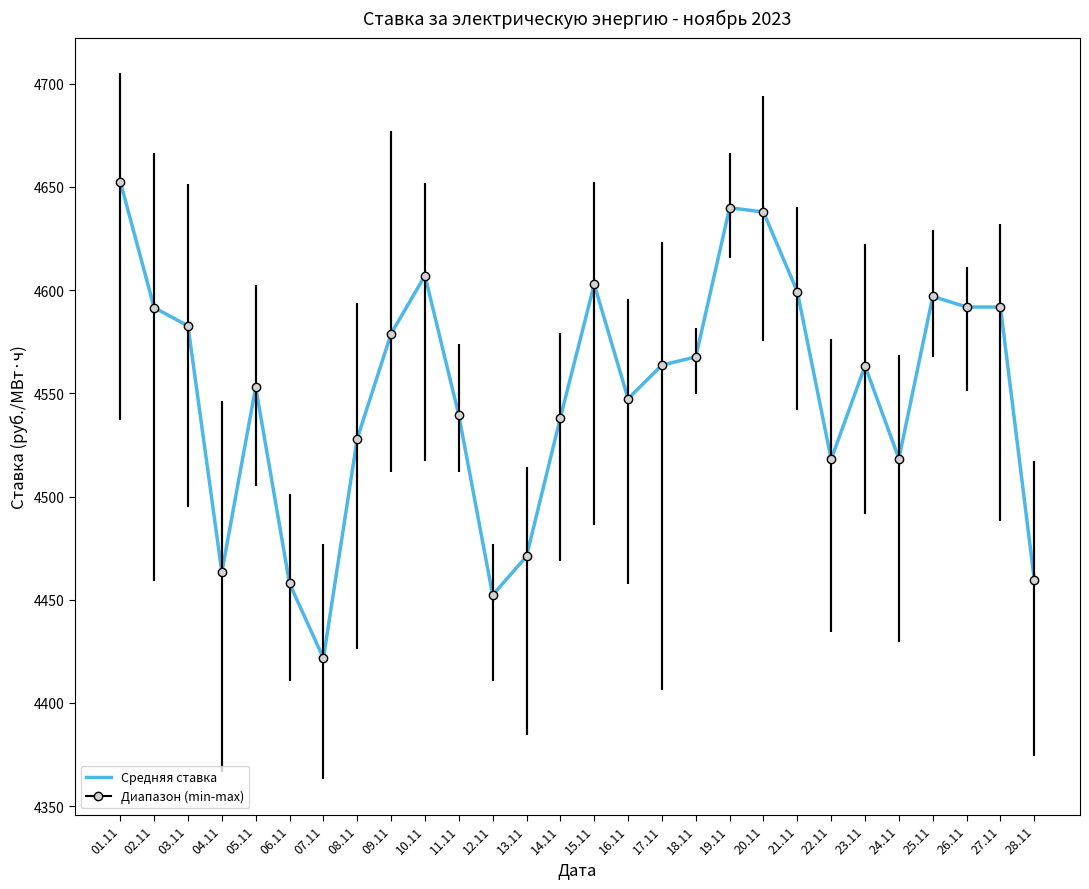

Reading left to right, transcribe all the data shown in this chart.

01.11=4652.6	02.11=4591.5	03.11=4582.7	04.11=4463.3	05.11=4553.0	06.11=4457.9	07.11=4421.6	08.11=4528.1	09.11=4578.9	10.11=4607.0	11.11=4539.4	12.11=4452.2	13.11=4471.0	14.11=4538.1	15.11=4602.8	16.11=4547.4	17.11=4563.7	18.11=4567.6	19.11=4639.9	20.11=4637.8	21.11=4599.2	22.11=4518.0	23.11=4563.3	24.11=4518.4	25.11=4596.9	26.11=4591.8	27.11=4591.8	28.11=4459.7